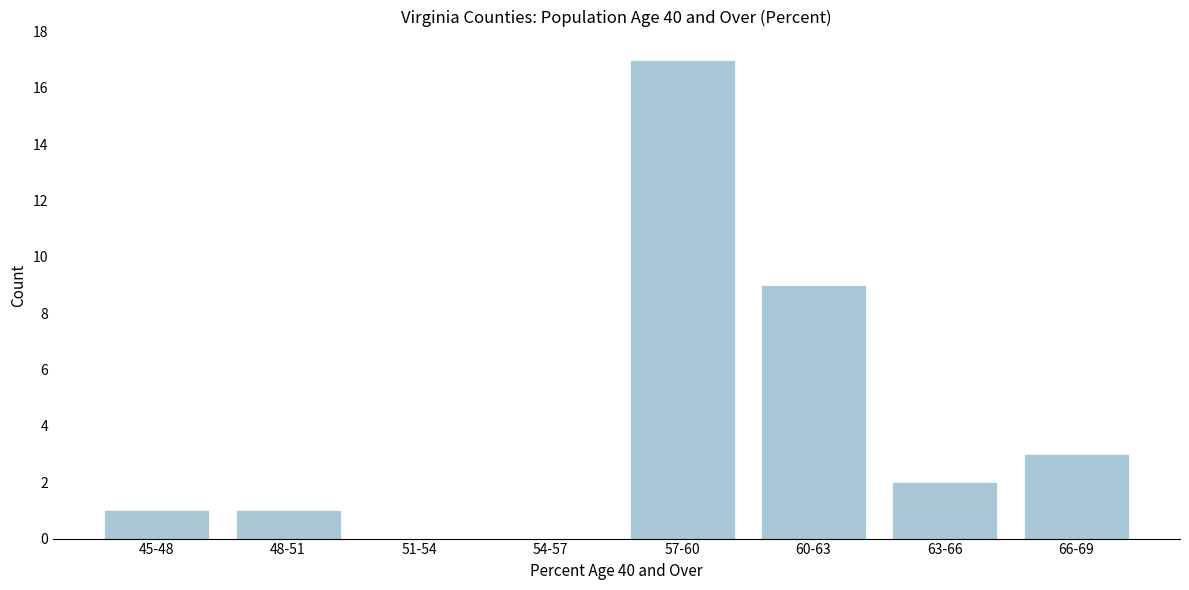

Reading right to left, list all the values displayed in this chart.

66-69=3	63-66=2	60-63=9	57-60=17	54-57=0	51-54=0	48-51=1	45-48=1